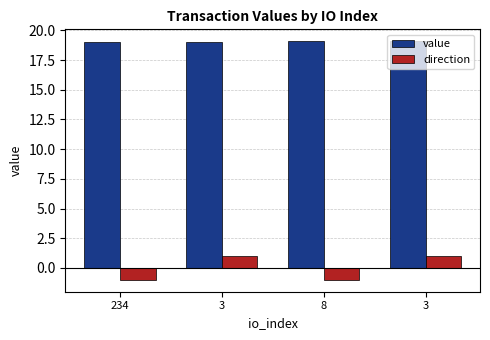

At which label does value reach its minimum?

234